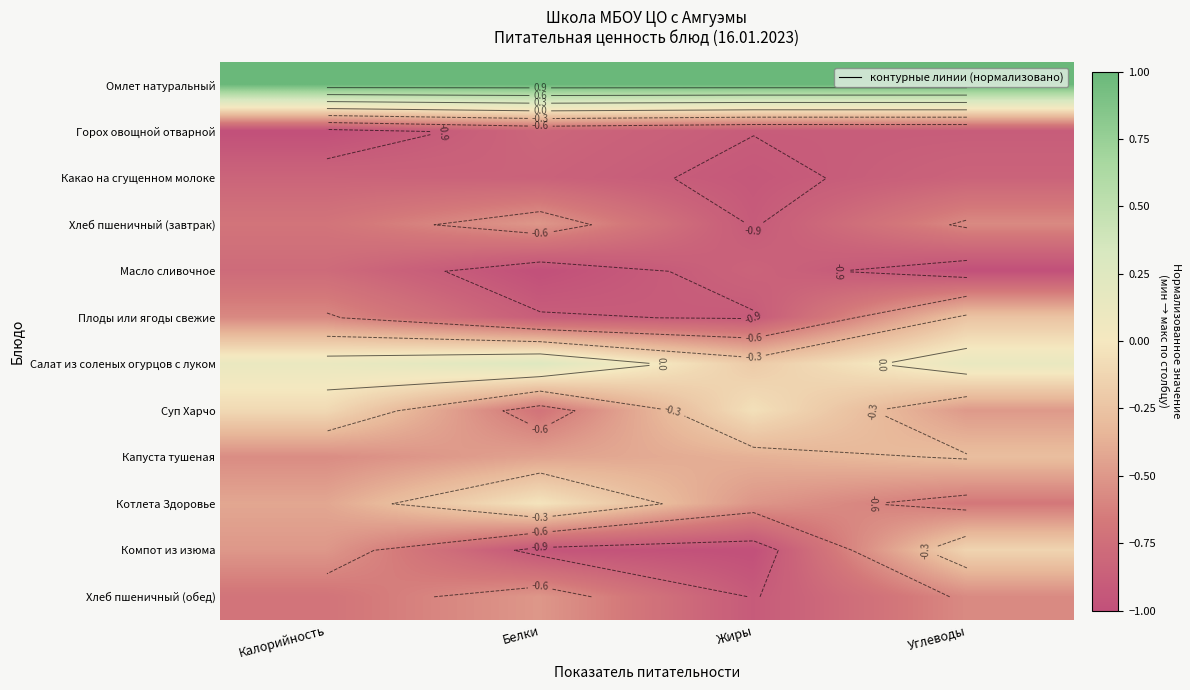

True or false: Плоды или ягоды свежие has a value of -1.6 at Жиры.

False